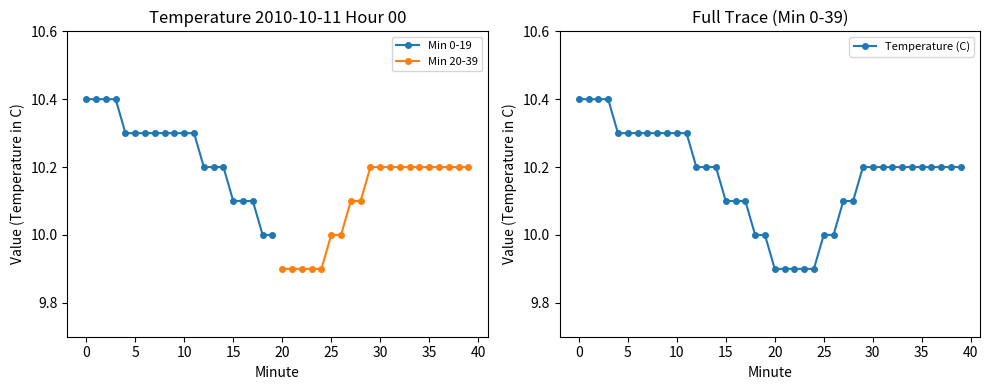

True or false: Hour 0 has more than 2 points higher than both neighbors.

False